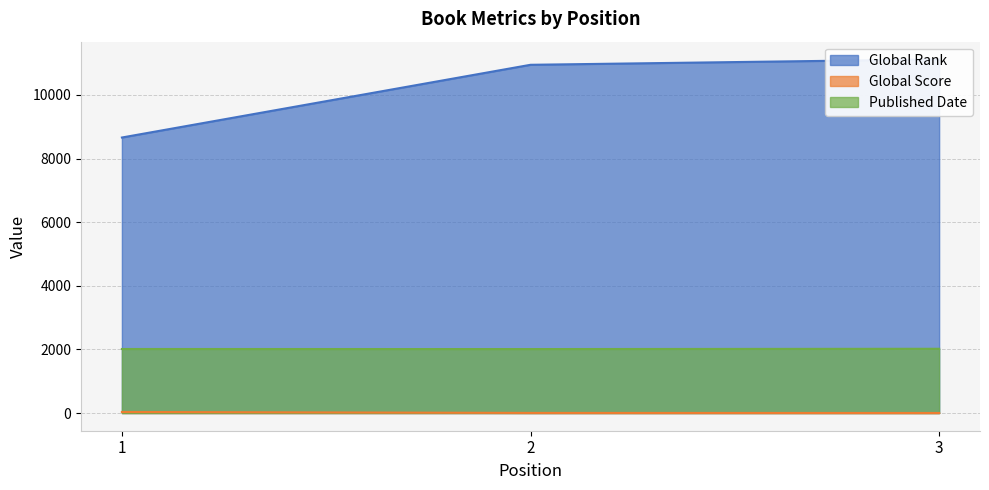

How many values in the Published Date series are below 2013?

1